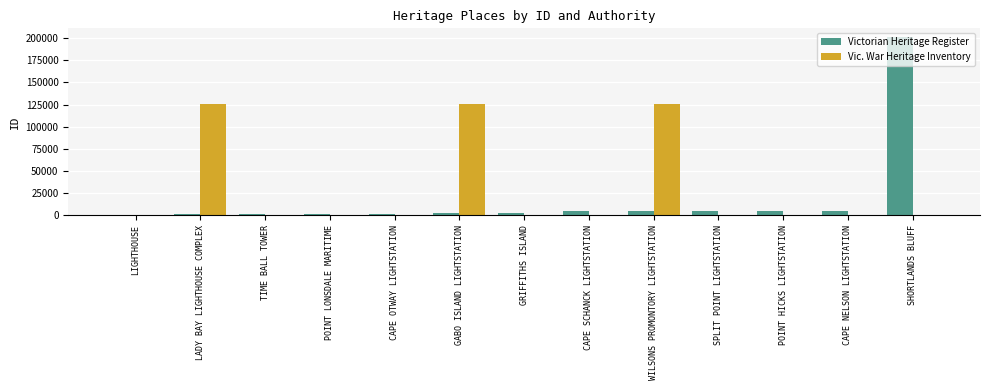

Which series has the largest total across all categories?

Vic. War Heritage Inventory